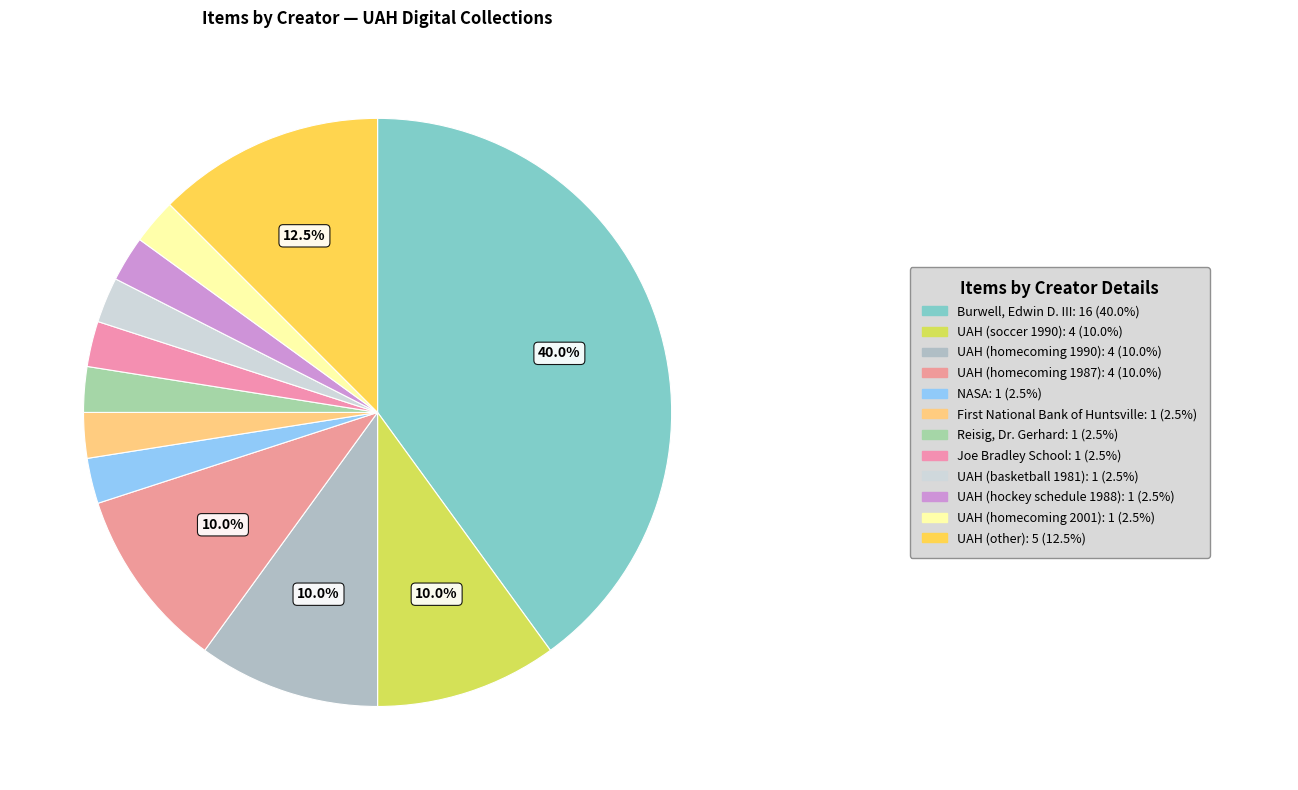

How many slices are in this pie chart?

12